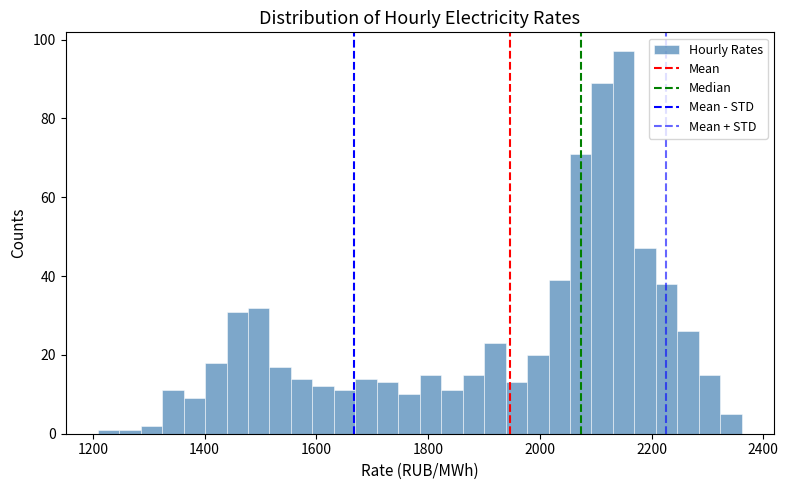

Around what value on the x-axis is the tallest bar? Give the approximate position of its centre, as read against the axis.

2160